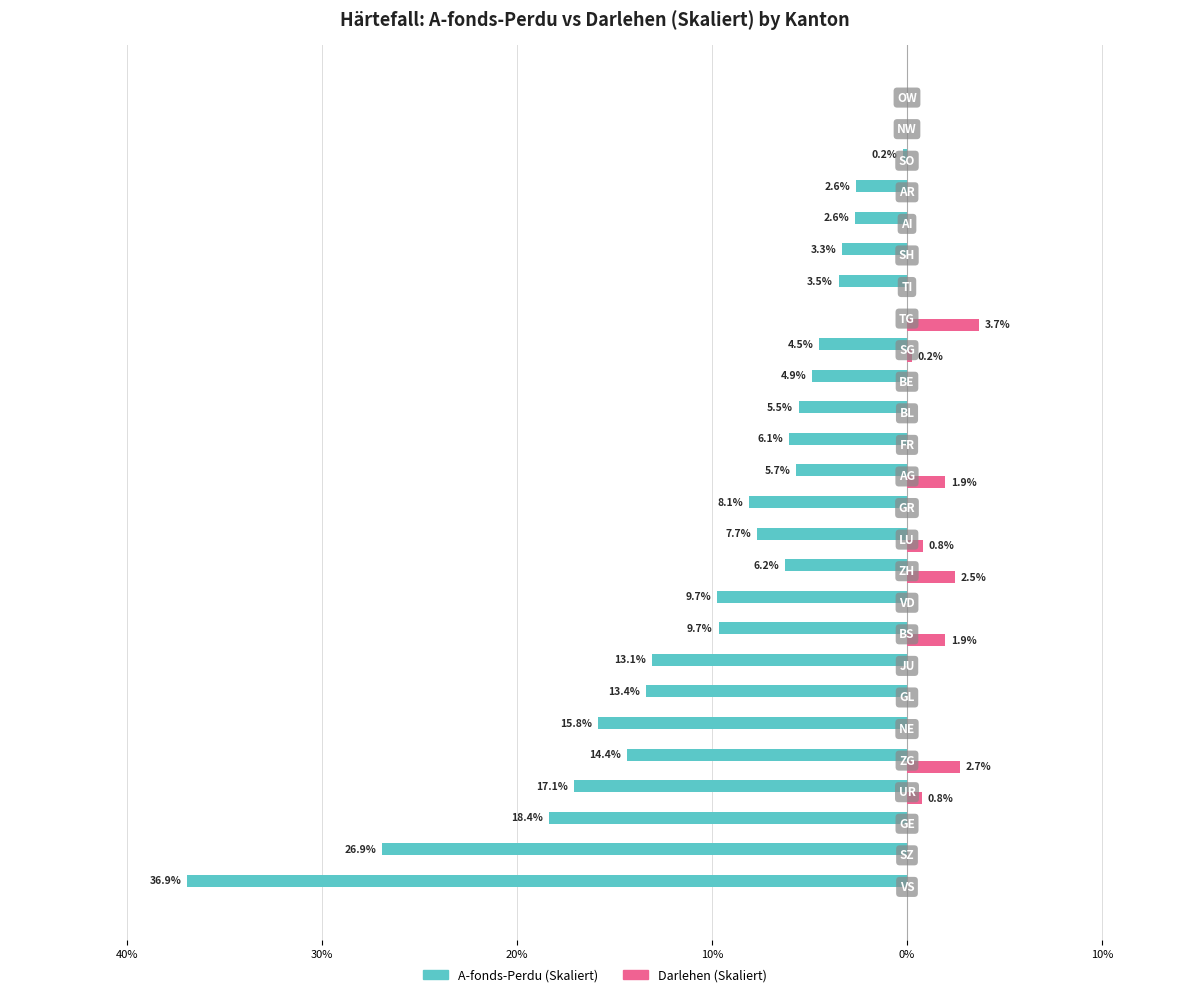

Rank the series by their average value, from lowest to highest.

A-fonds-Perdu (Skaliert), Darlehen (Skaliert)